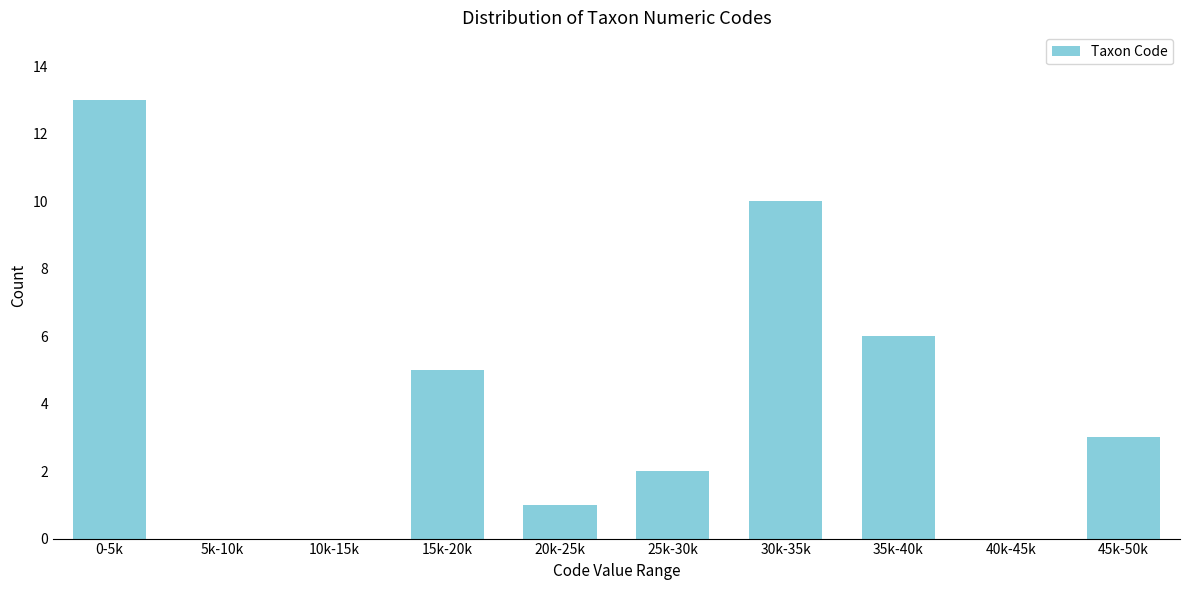

Reading right to left, what are all the values shown in this chart?

45k-50k=3	40k-45k=0	35k-40k=6	30k-35k=10	25k-30k=2	20k-25k=1	15k-20k=5	10k-15k=0	5k-10k=0	0-5k=13